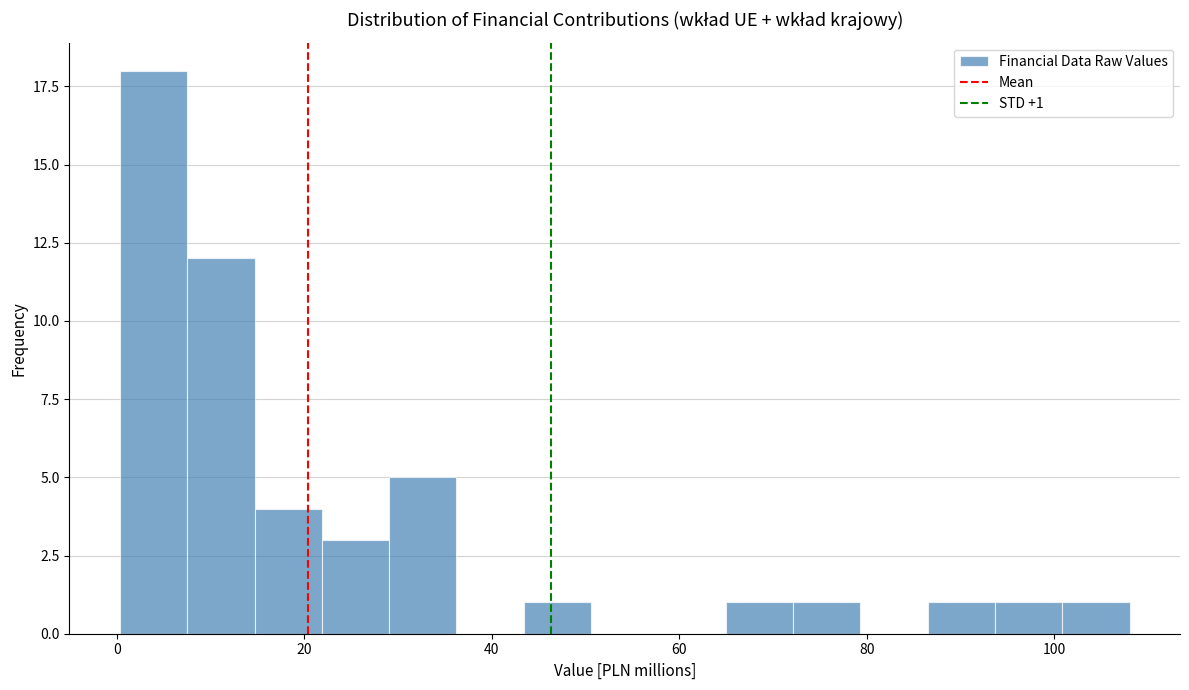

Around what value on the x-axis is the tallest bar? Give the approximate position of its centre, as read against the axis.

4